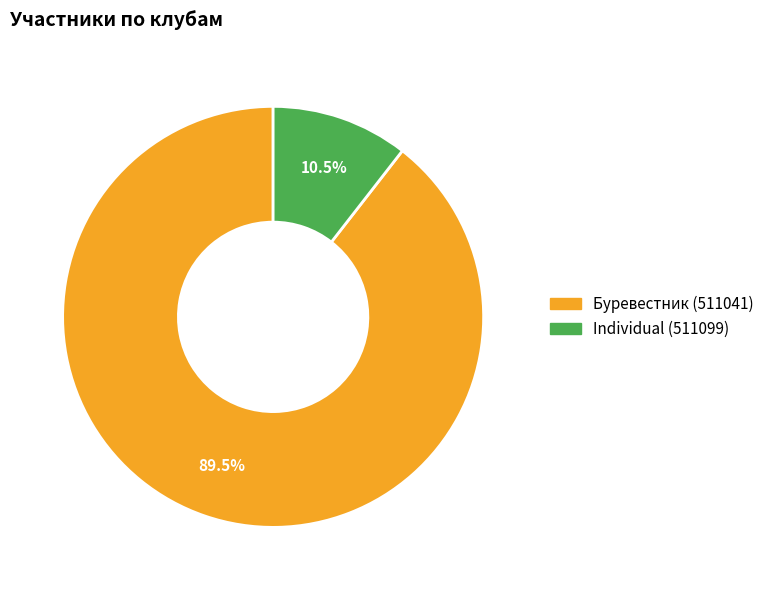

Which has a higher value, Буревестник (511041) or Individual (511099)?

Буревестник (511041)